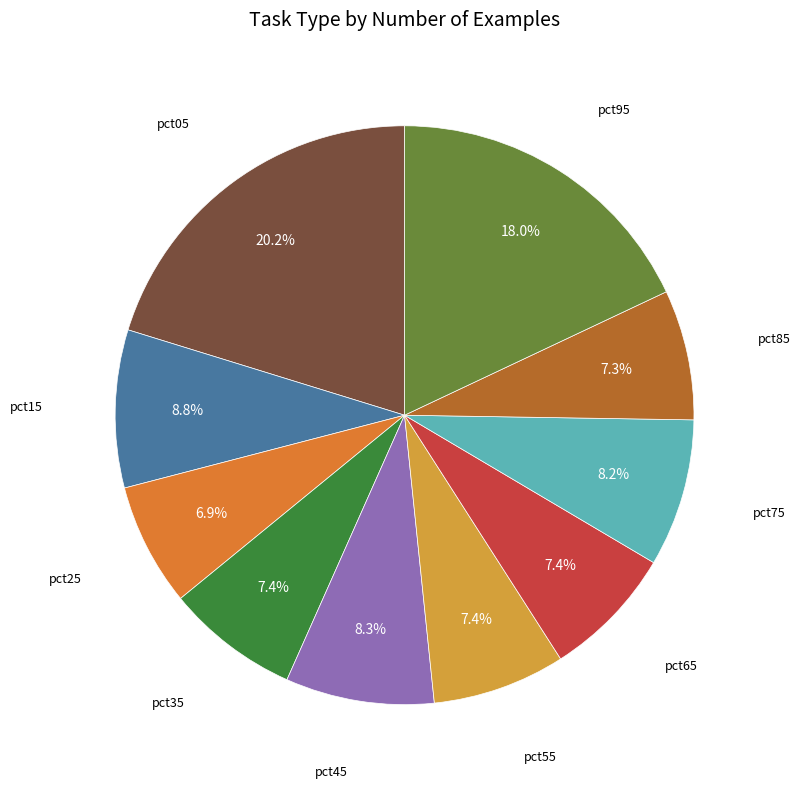

Does any single category account for the majority?

No